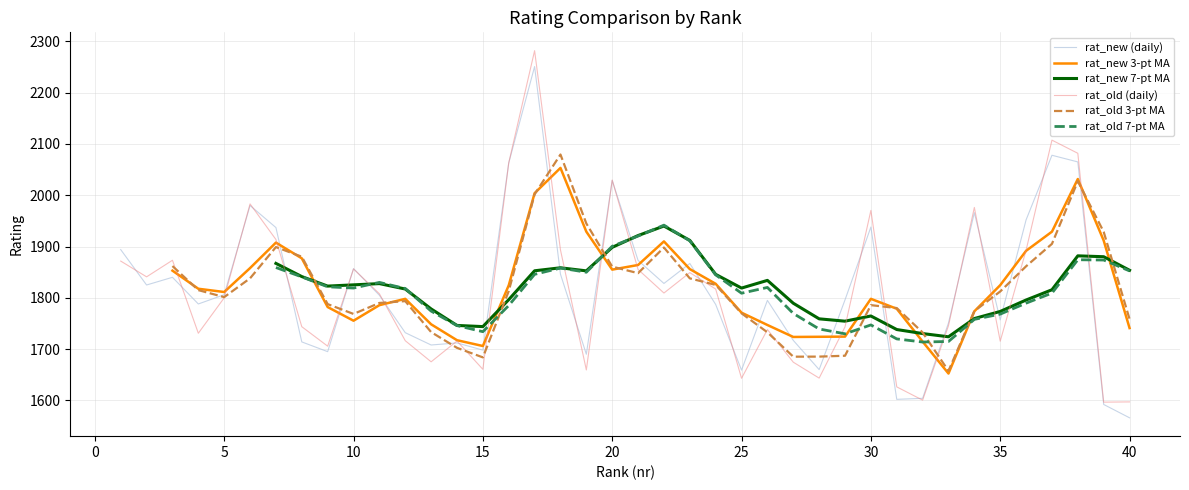

The rat_new (daily) series shows 3365.7 at 30. True or false?

False